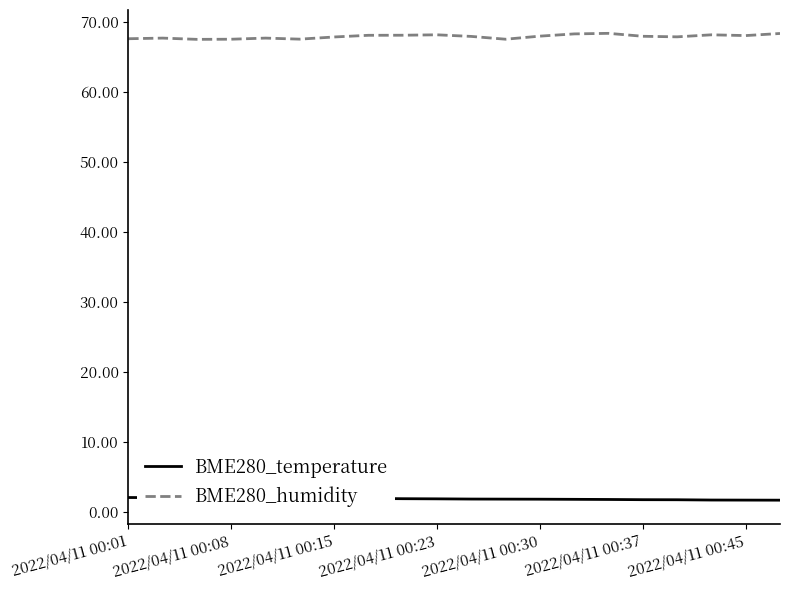

Which series has the largest range (max minus min)?

BME280_humidity